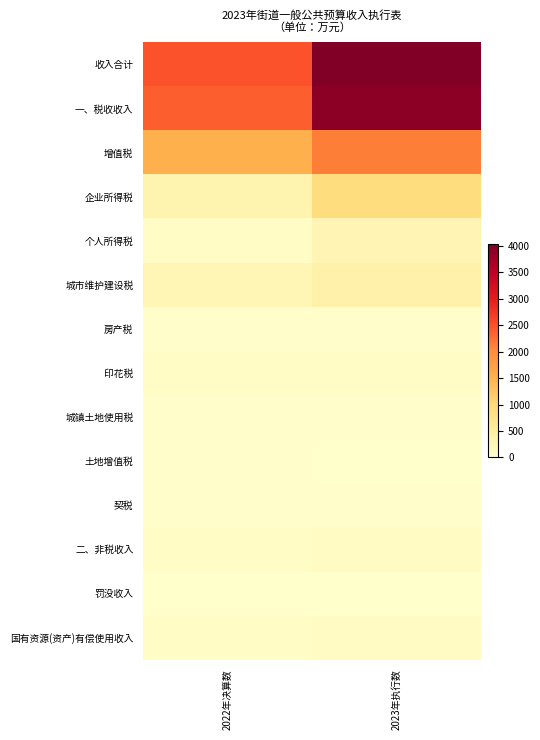

At how many categories does at least one series exceed 2219?

2